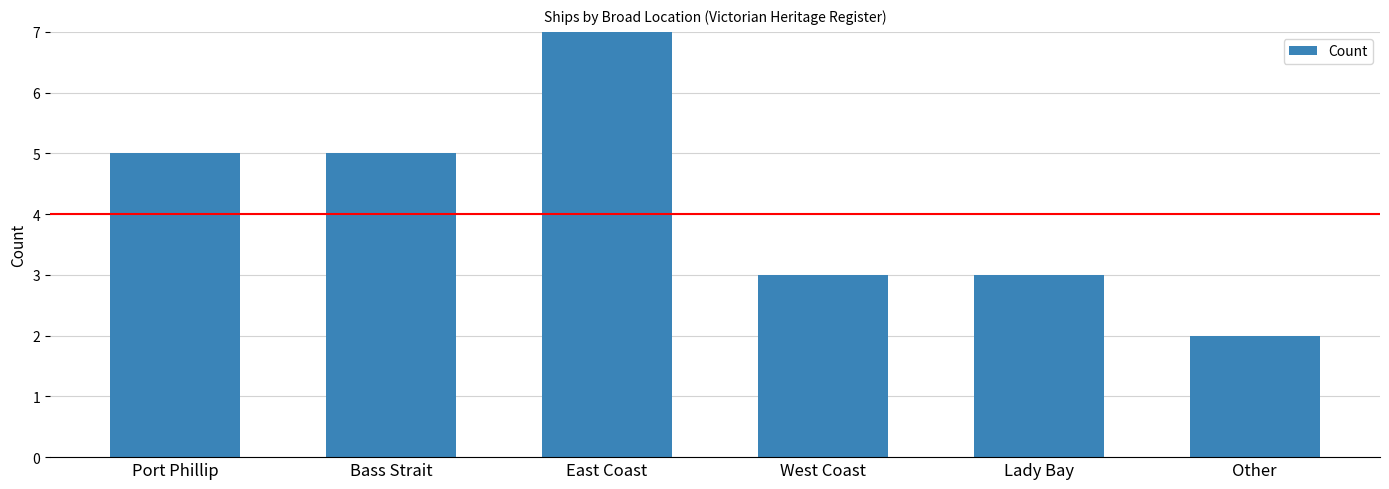

How many values are between 3 and 5?

4